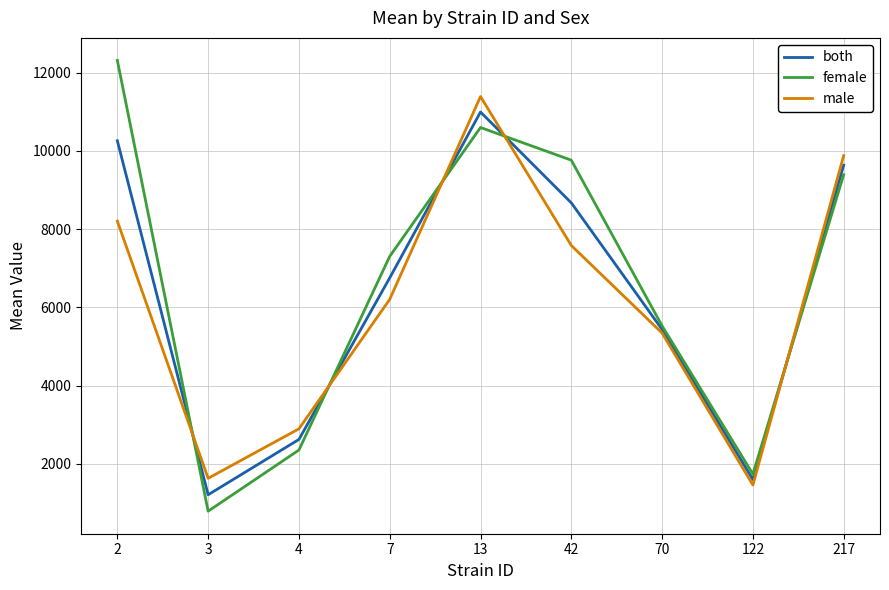

The value of female at 70 is 5525.6. True or false?

True